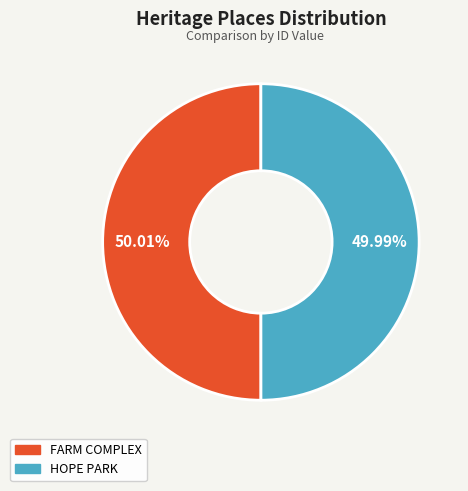

What is the ratio of the value at HOPE PARK to the value at FARM COMPLEX?

1.0